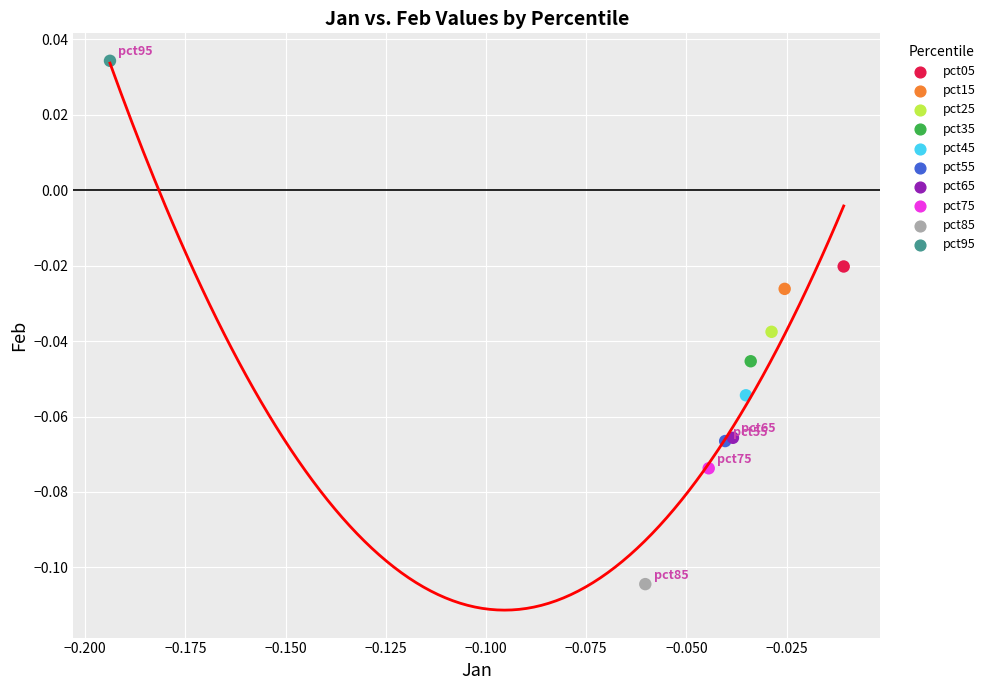

What are all the series names shown in the legend?

pct05, pct15, pct25, pct35, pct45, pct55, pct65, pct75, pct85, pct95